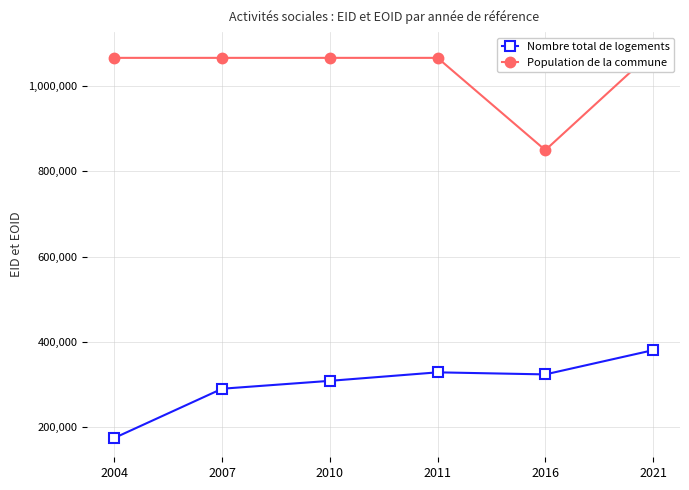

What is the maximum value for Nombre total de logements?

380104